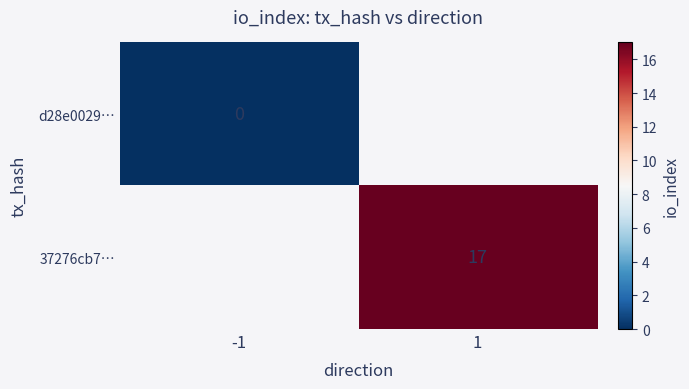

At which category does the chart reach its peak across all series?

1